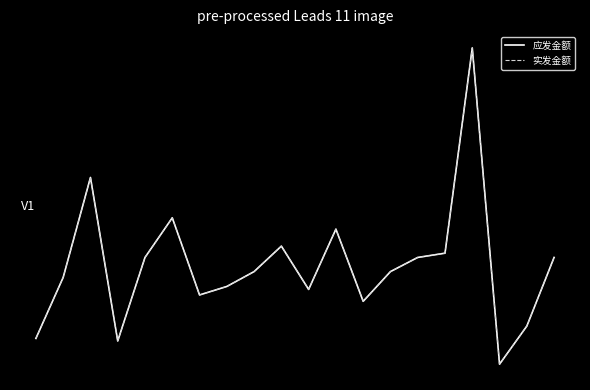

Does the chart have visible grid lines?

No